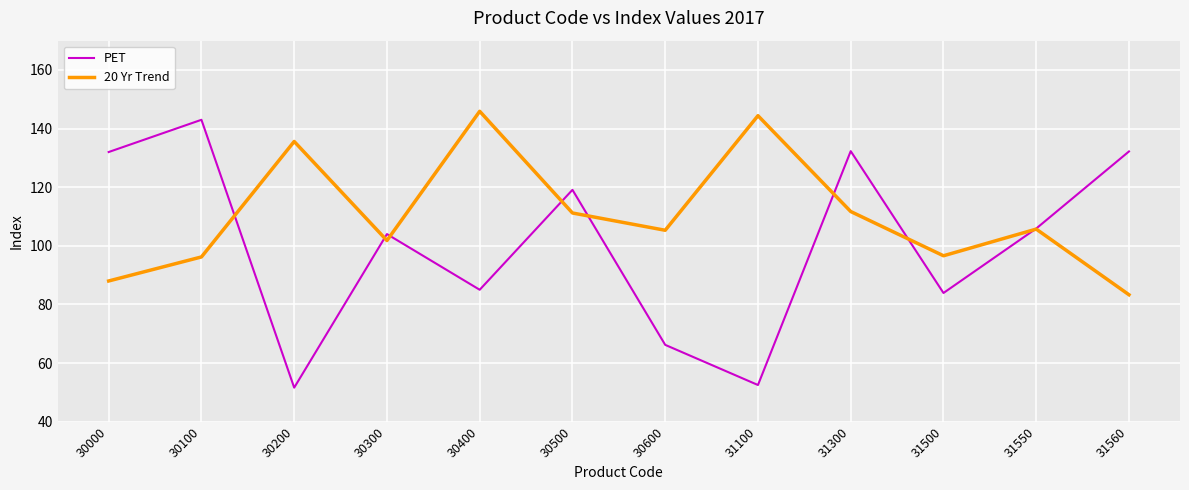

The value of PET at 30300 is 174.3. True or false?

False